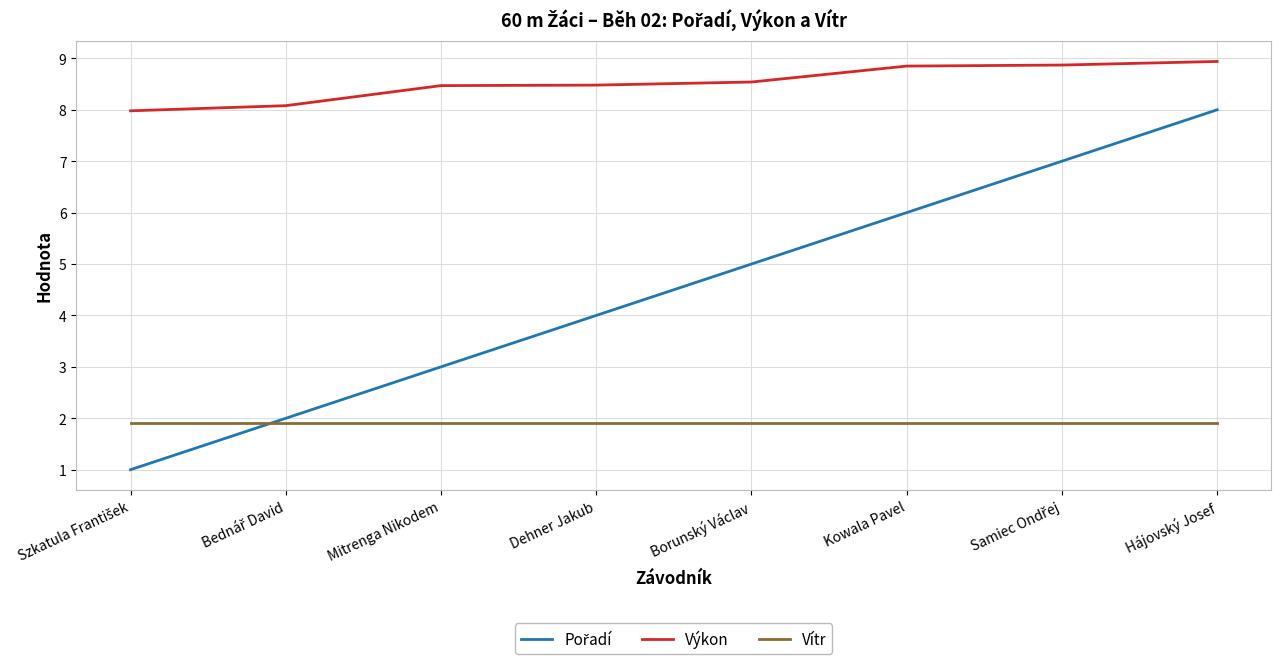

What position from the right is Mitrenga Nikodem?

6